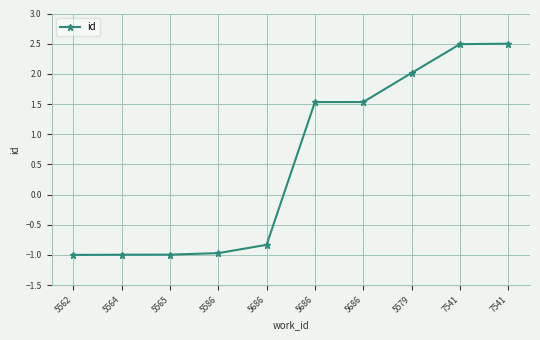

How many categories are shown in the chart?

10